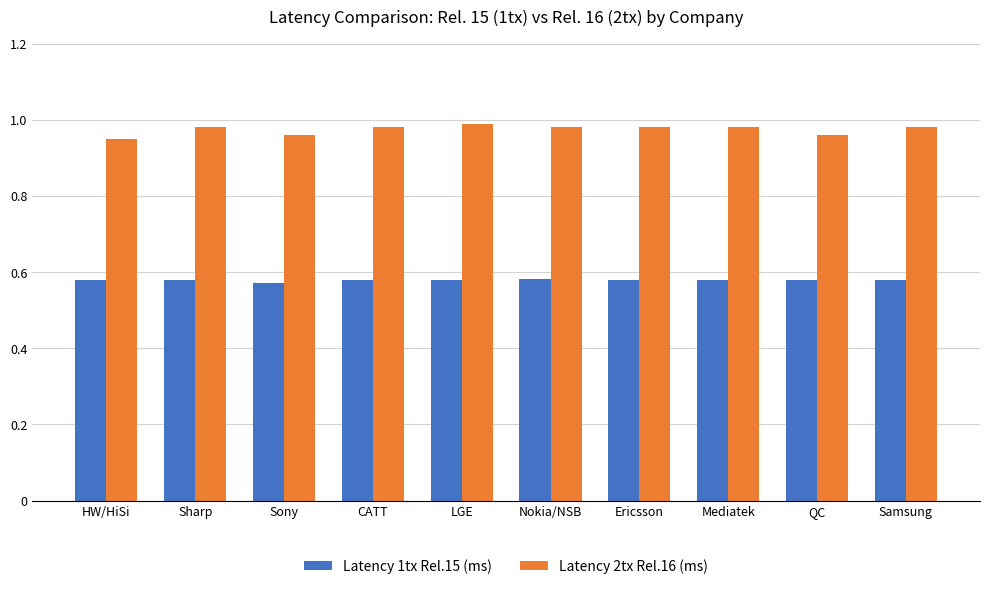

Is it true that Latency 2tx Rel.16 (ms) equals 1.0 at QC?

True